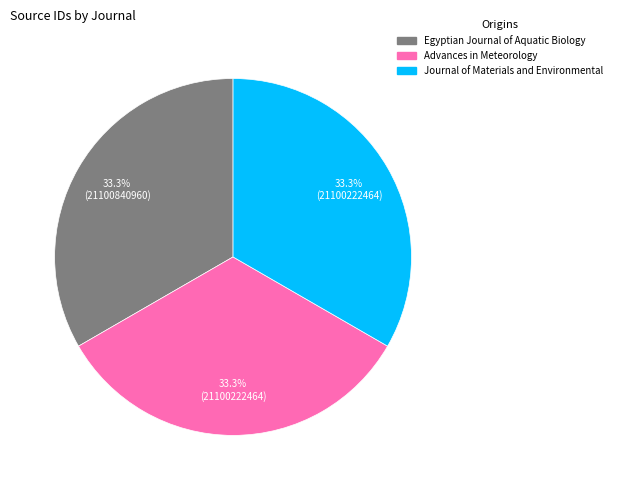

What is the ratio of the value at Egyptian Journal of Aquatic Biology to the value at Journal of Materials and Environmental?

1.0